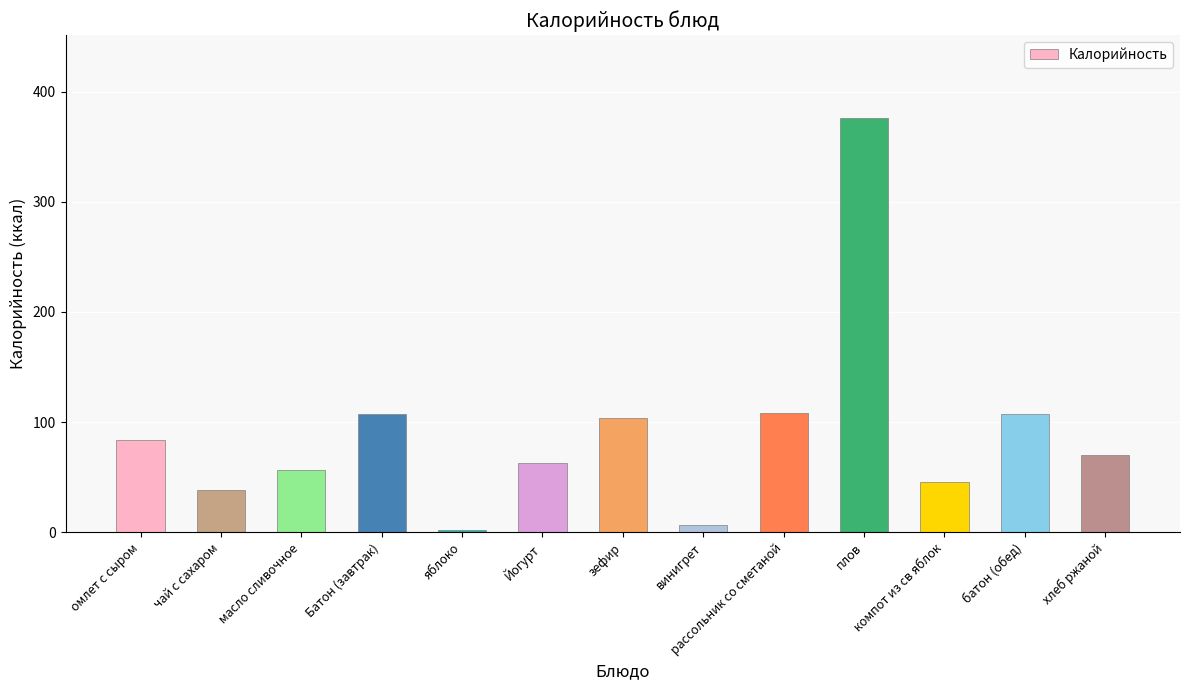

What is the difference between the values at батон (обед) and компот из св яблок?

61.0